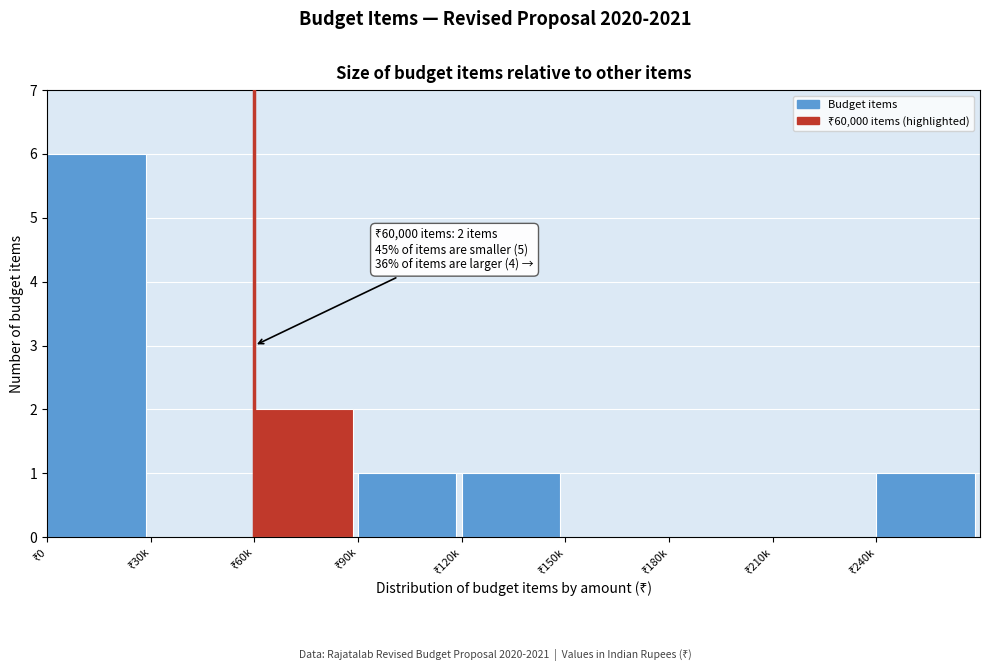

What is the maximum value shown in the chart?

6